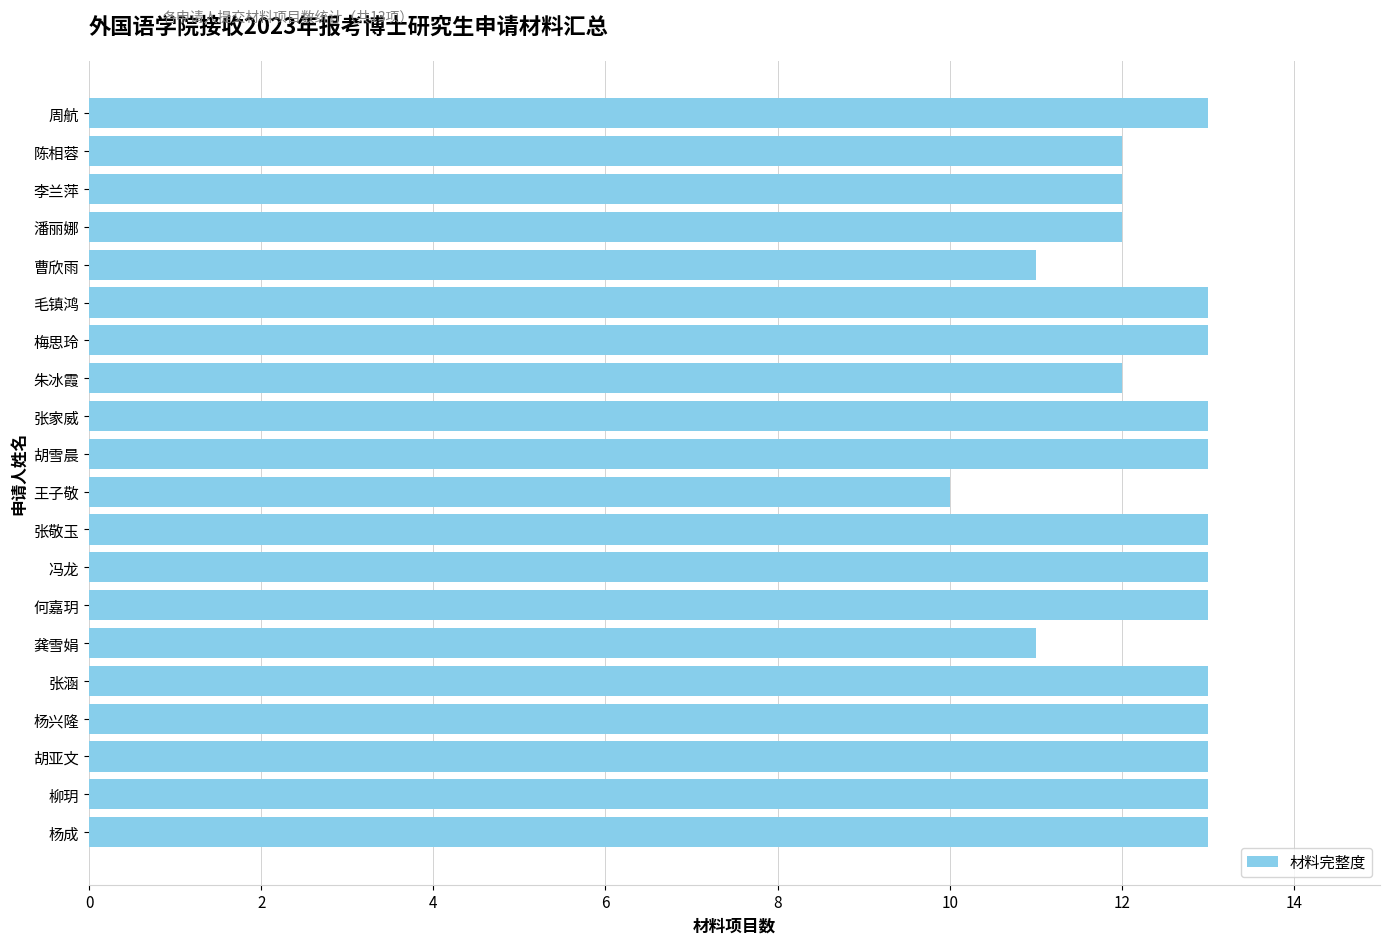

True or false: the data shows 16 at 陈相蓉.

False